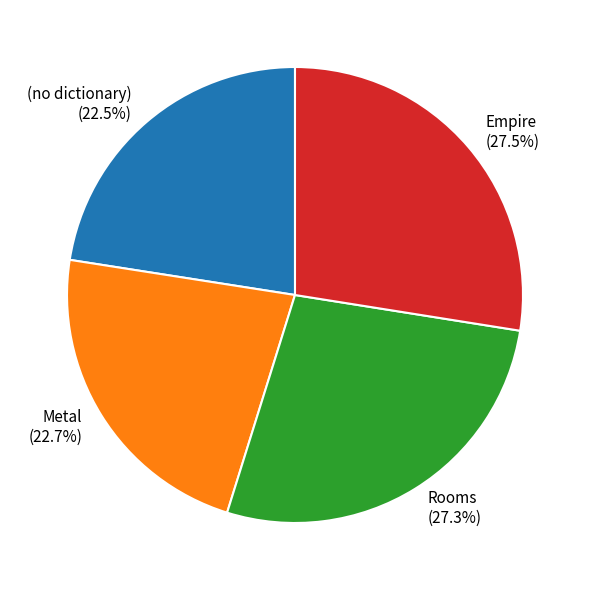

Between Empire and (no dictionary), which is larger?

Empire